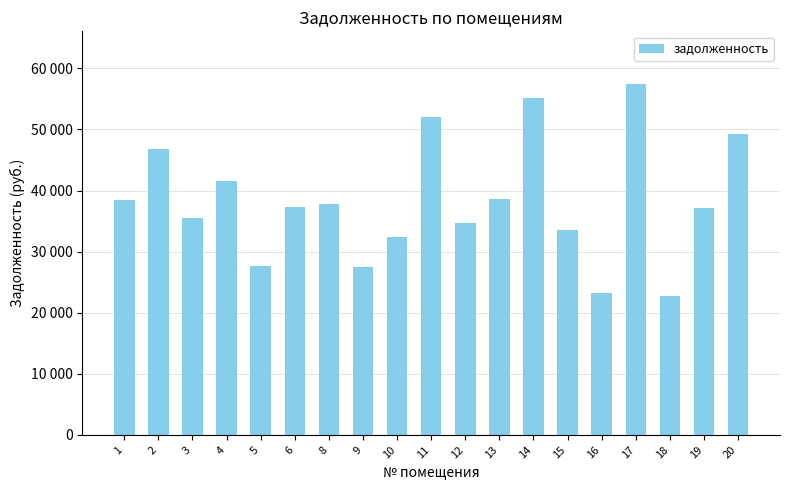

Reading left to right, transcribe all the data shown in this chart.

38507.3	46741.7	35444.1	41503.9	27718.7	37252.8	37818.7	27487.5	32344.1	52062.5	34696.7	38546.1	55170.4	33549.4	23266.0	57452.8	22718.0	37169.1	49328.8